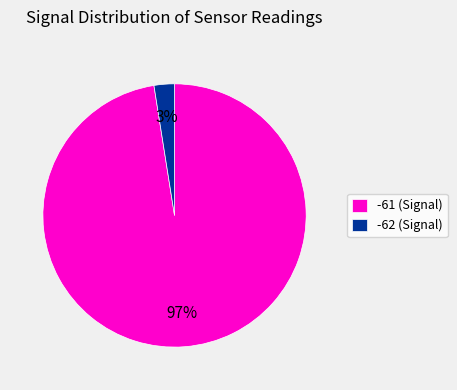

True or false: -61 (Signal) accounts for 97% of the total.

True